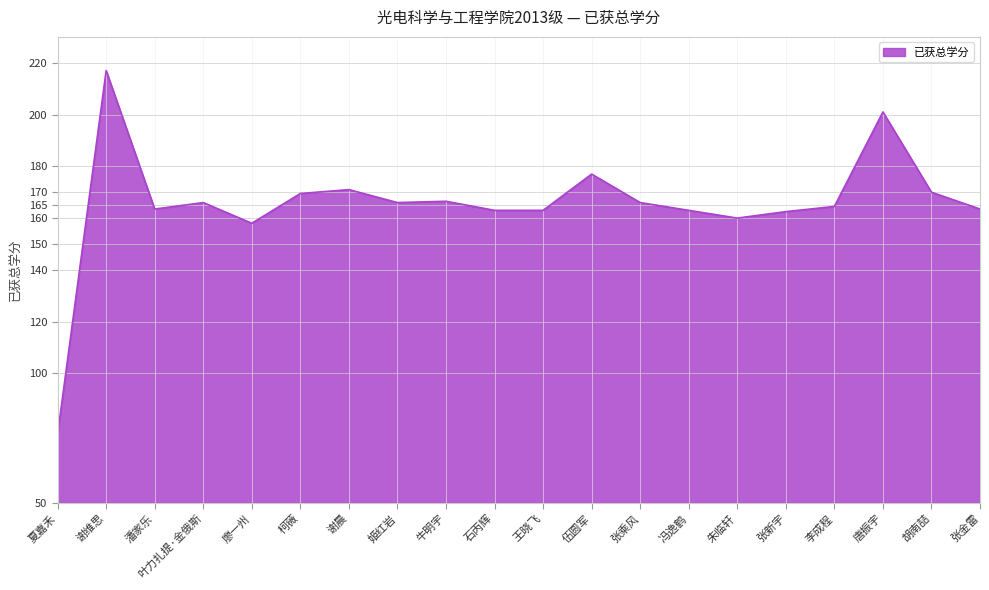

What is the difference between the values at 伍圆军 and 唐振宇?

24.0